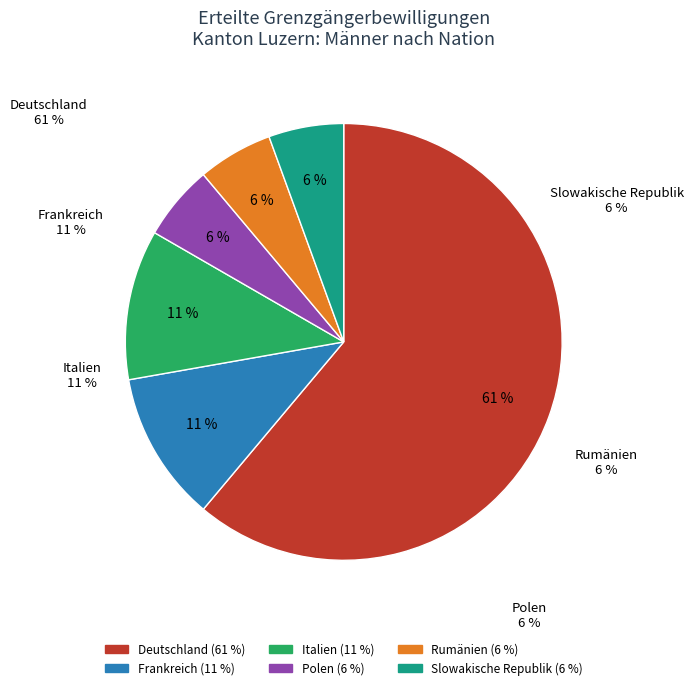

What percentage is the Polen slice, to the nearest percent?

6%